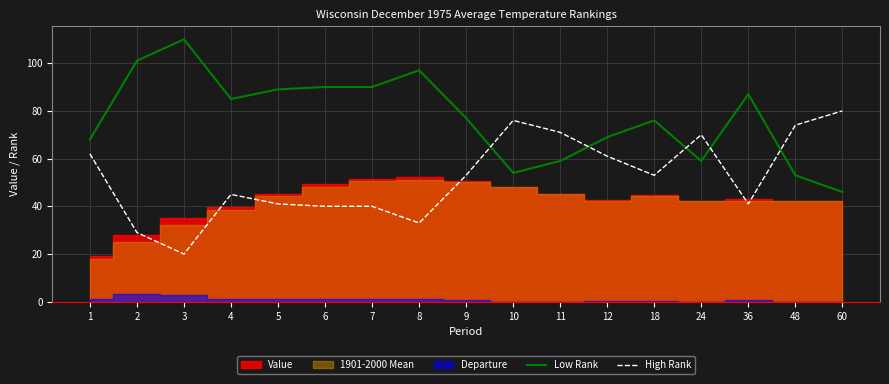

At how many categories does at least one series exceed 76?

10